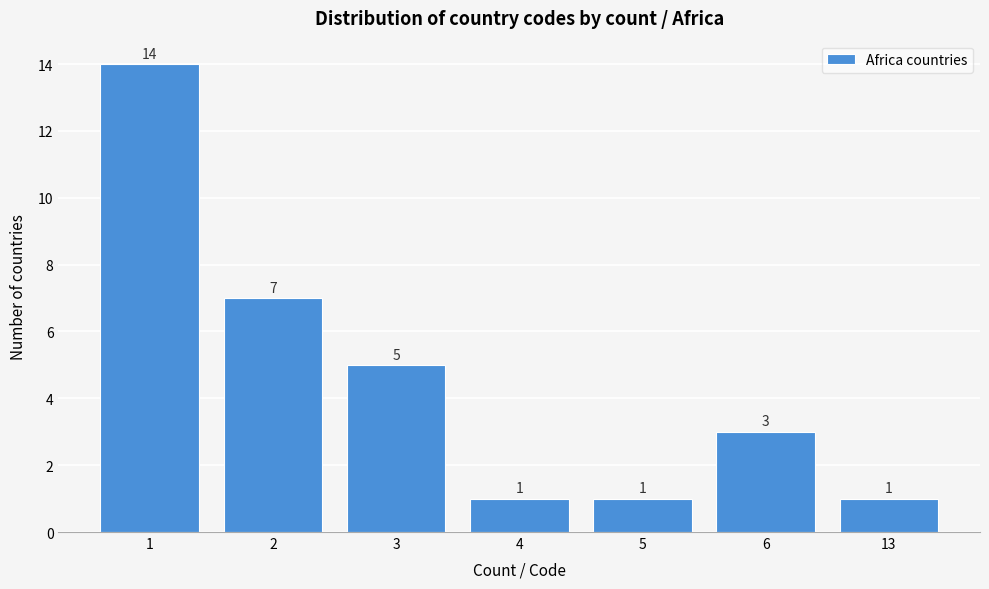

Reading left to right, extract all data points from this chart.

14	7	5	1	1	3	1